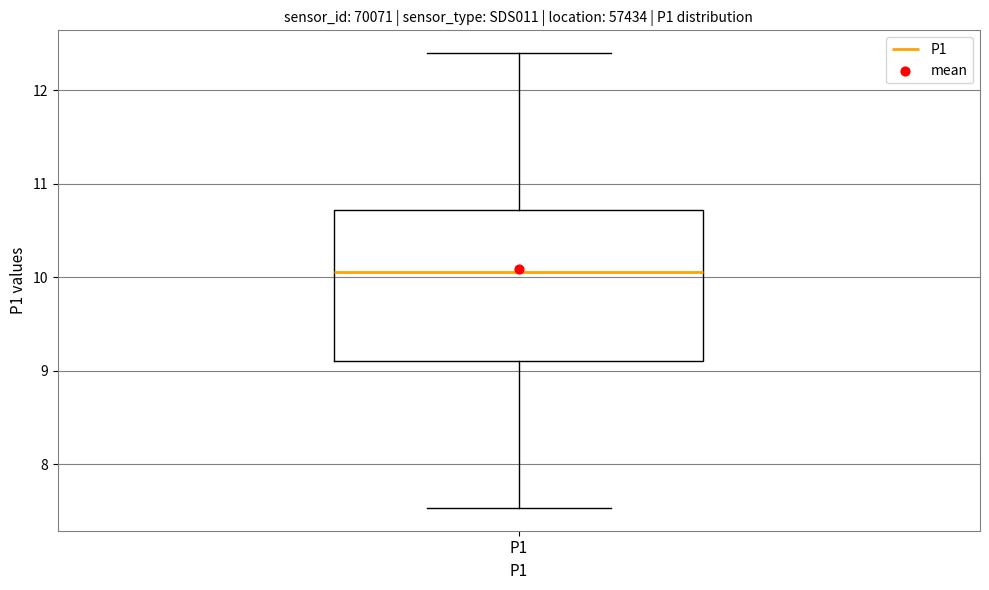

Transcribe this box plot: give where the median line is, the range the box spans, and where the two whiskers end, as read against the y-axis. The values are not printed on the chart, so give them approximately, as read against the axis.

median 10.1, box 9.1 to 10.7, whiskers 7.5 to 12.4